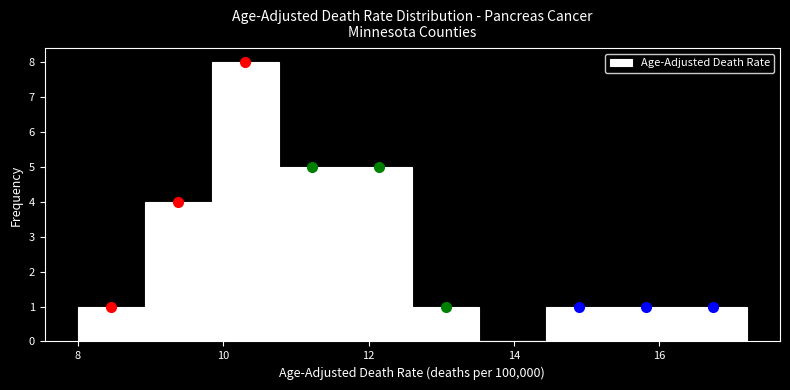

Reading left to right, transcribe this chart: for each bar, give the range it covers on the x-axis and its height. Neither the bar edges nor the heights are printed on the chart, so give them approximately, as read against the axes.

8.00 to 8.92: 1
8.92 to 9.84: 4
9.84 to 10.76: 8
10.76 to 11.68: 5
11.68 to 12.60: 5
12.60 to 13.52: 1
13.52 to 14.44: 0
14.44 to 15.36: 1
15.36 to 16.28: 1
16.28 to 17.20: 1